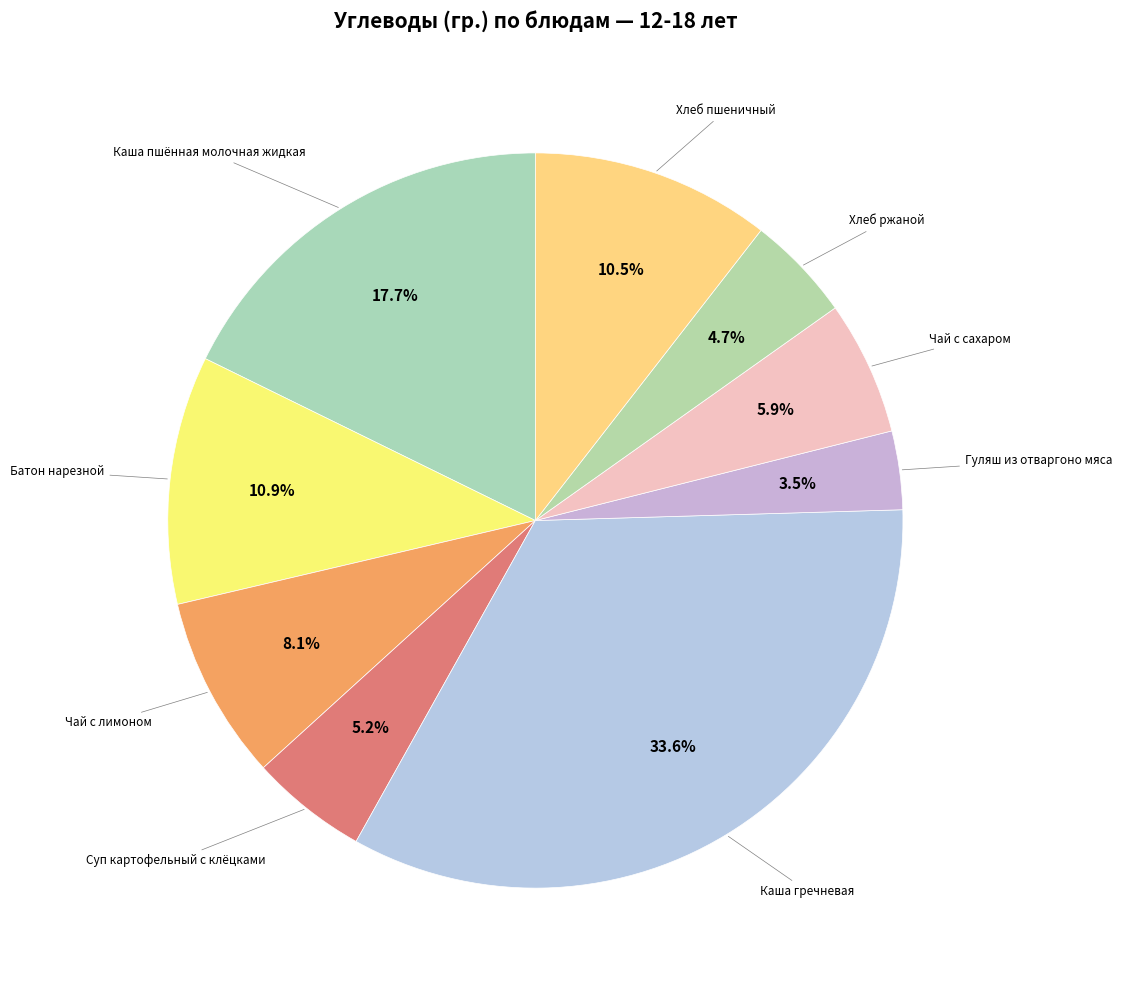

Which slice is the smallest?

Гуляш из отваргоно мяса